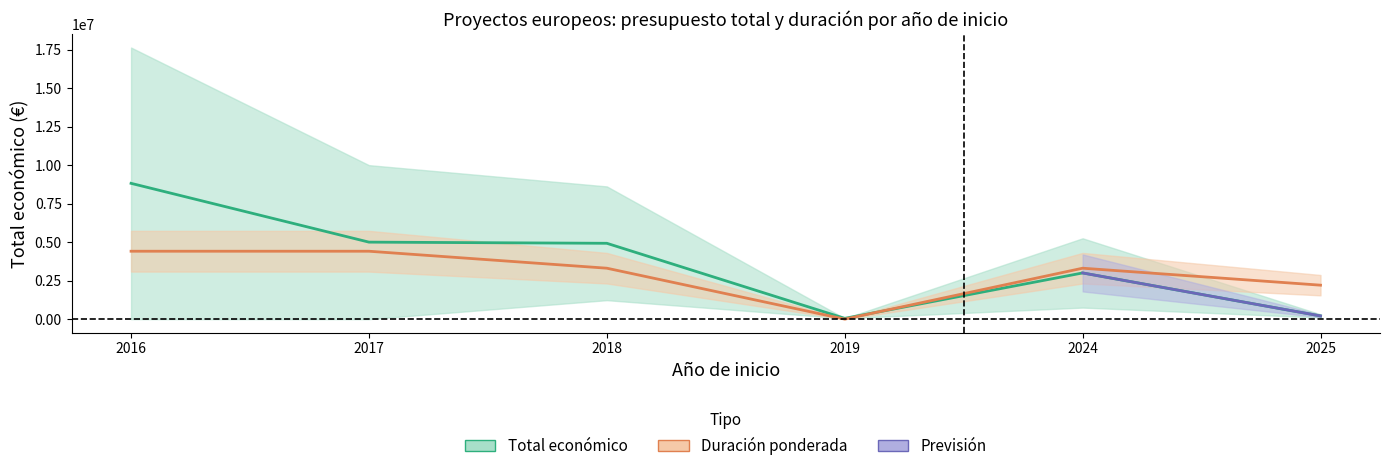

True or false: the data shows 2416326 at 2017.

False